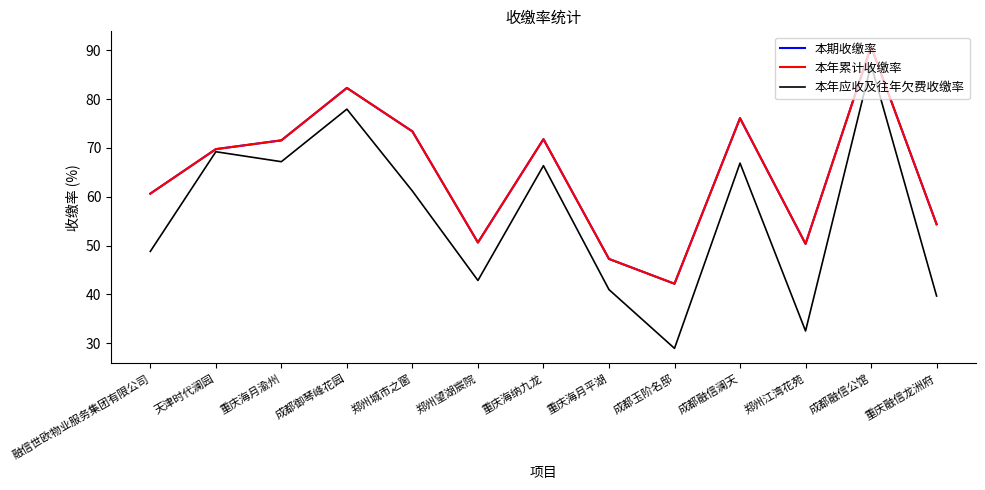

The value of 本期收缴率 at 郑州江湾花苑 is 32.7. True or false?

False